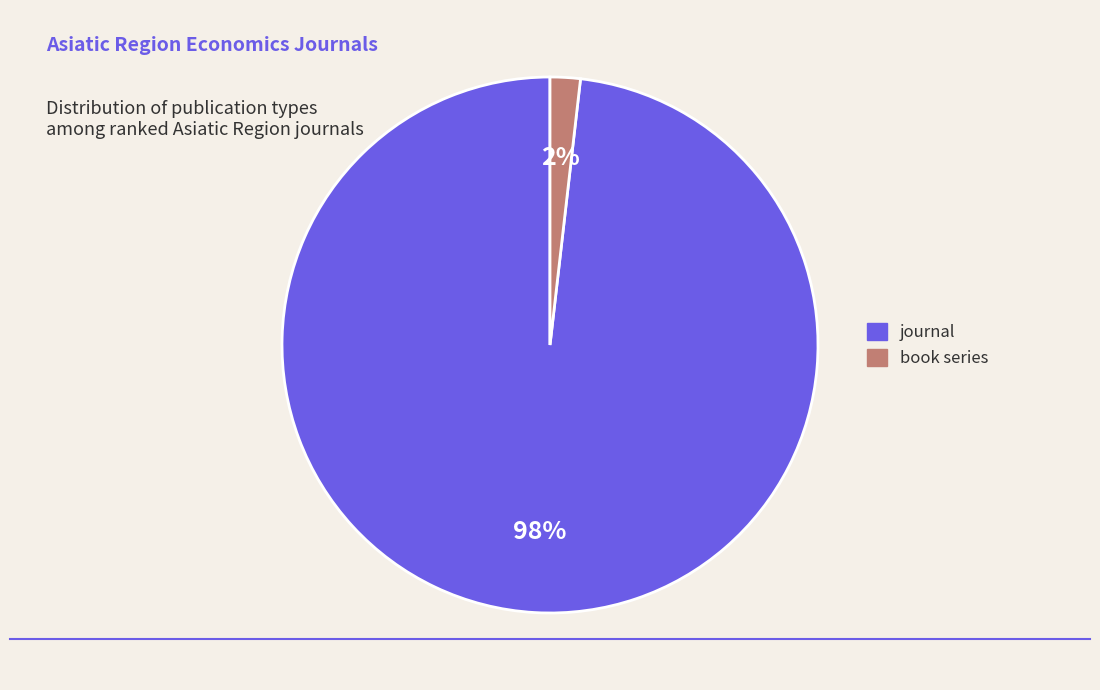

Which has a higher value, journal or book series?

journal